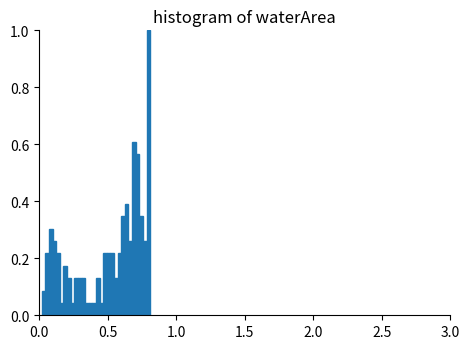

Read against the x-axis, roughly where is the centre of the tallest bar?

0.80